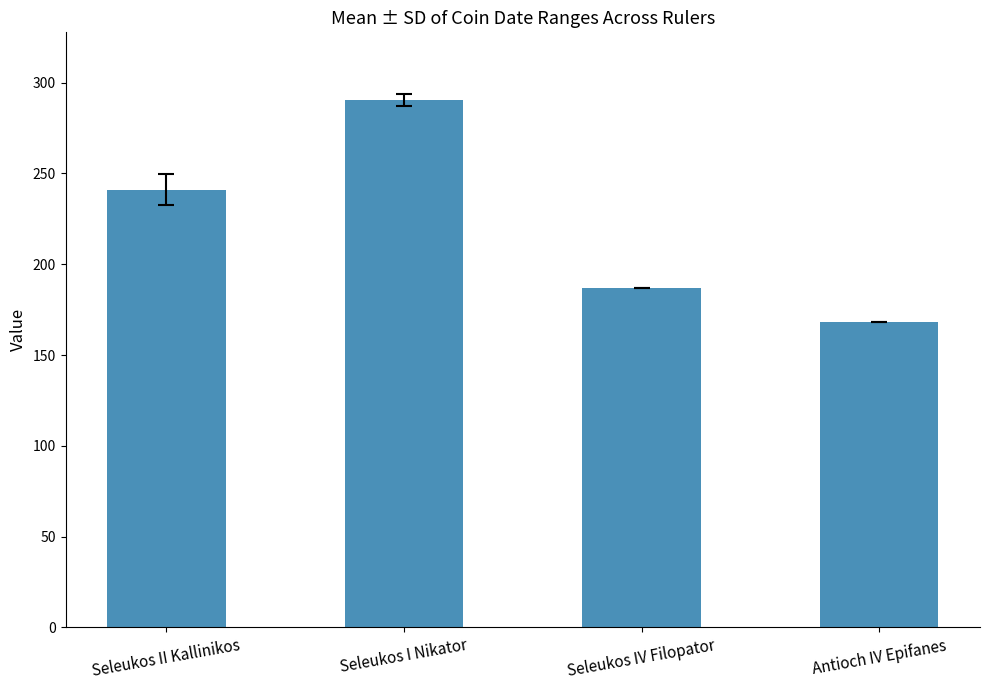

What is the sum of all values?

886.3